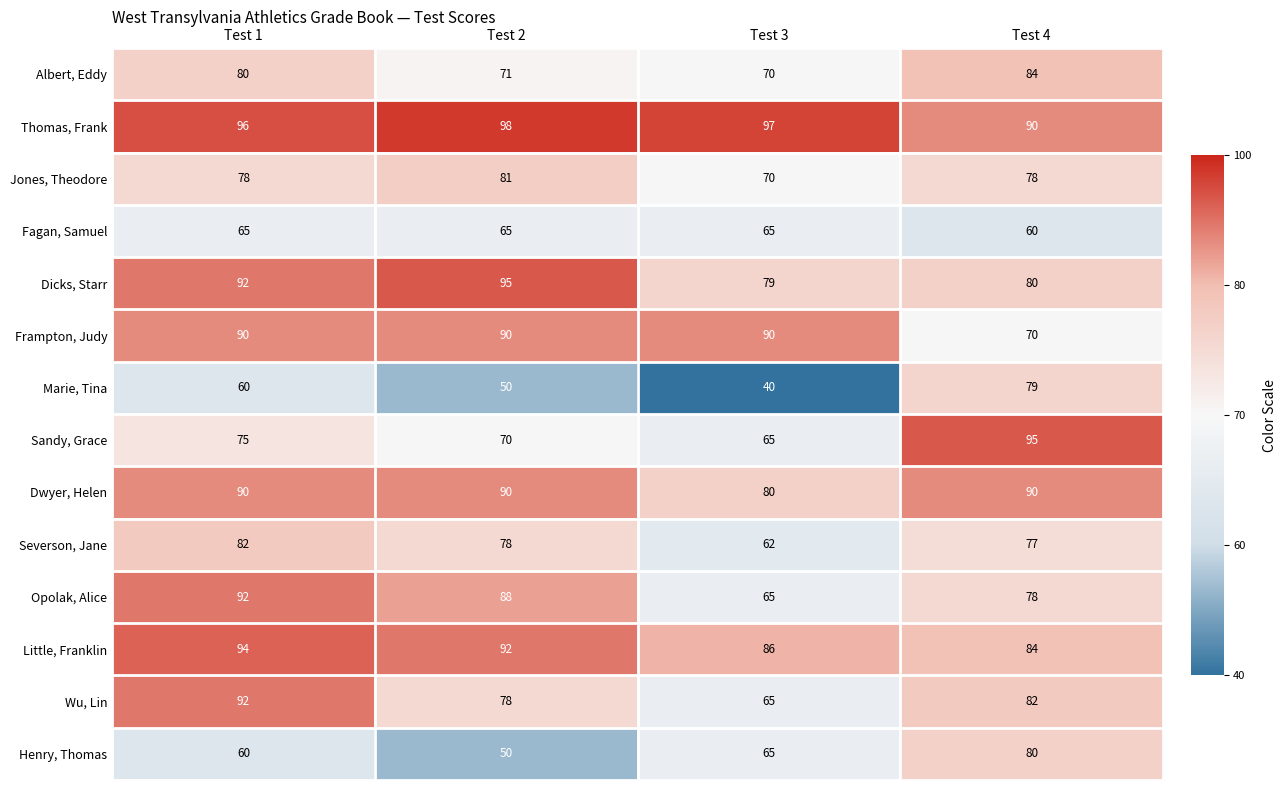

Which label corresponds to the largest value in the chart?

Test 2